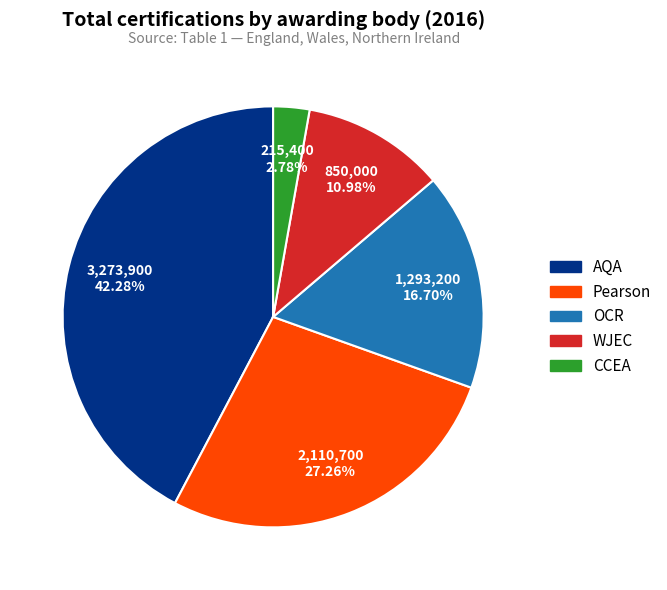

Combined, what portion of the pie is Pearson and CCEA?

30.0%